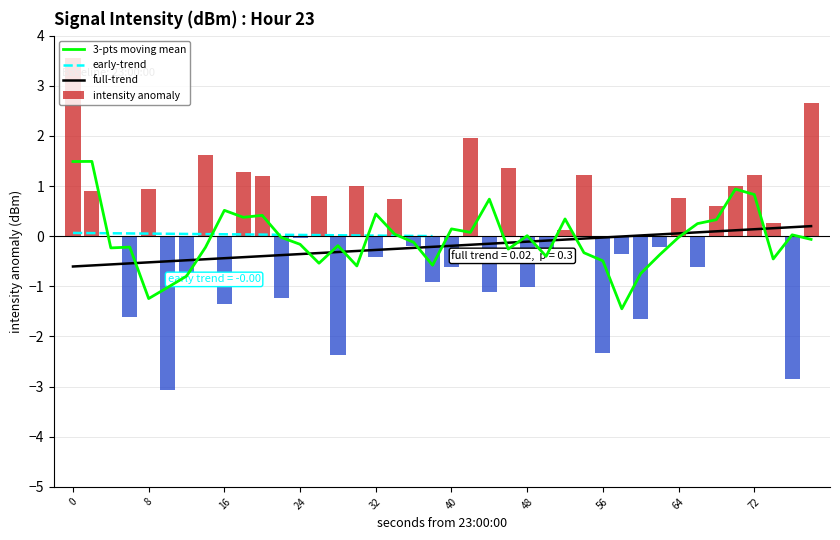

Is it true that intensity anomaly equals 1.3 at 64?

False